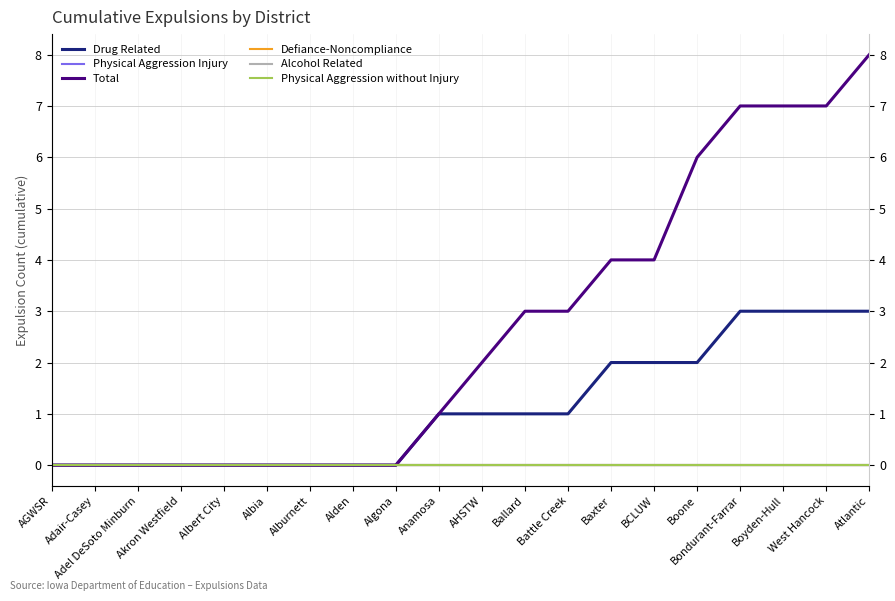

True or false: Physical Aggression without Injury and Physical Aggression Injury intersect in this chart.

False